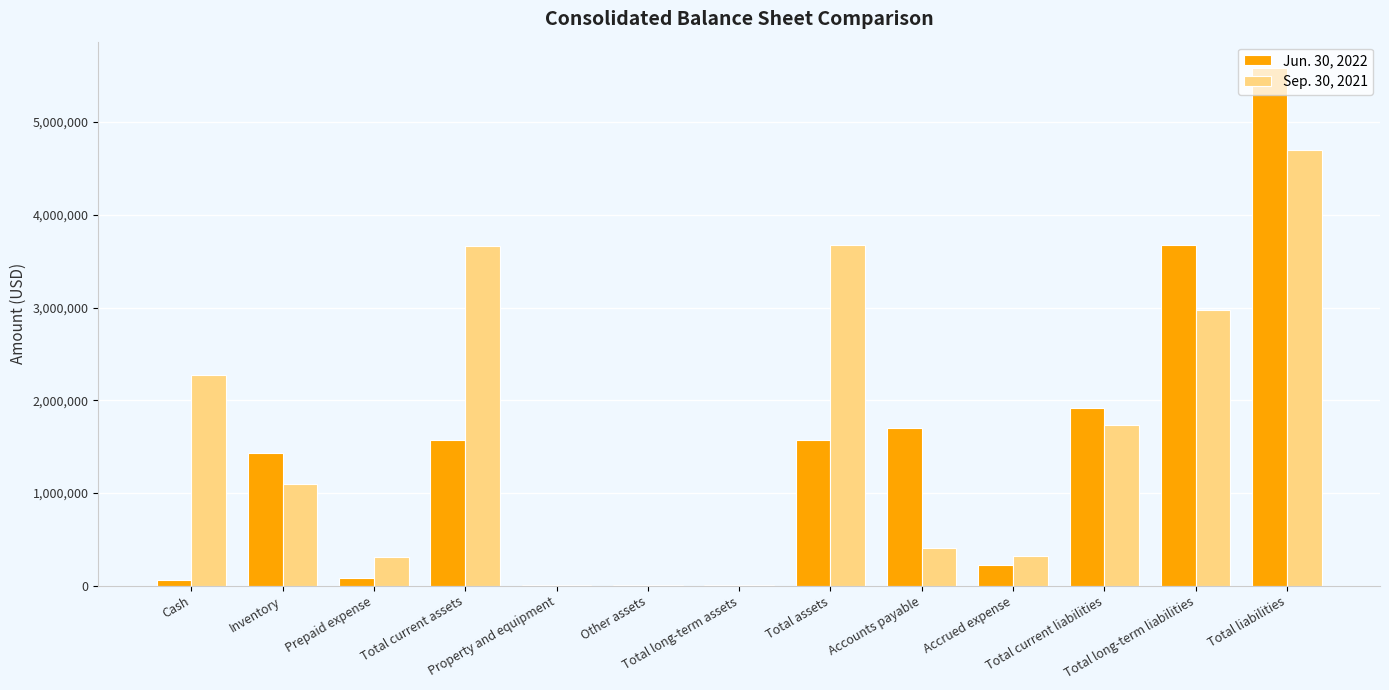

Is the value of Sep. 30, 2021 at Inventory greater than the value of Jun. 30, 2022 at Total long-term liabilities?

No